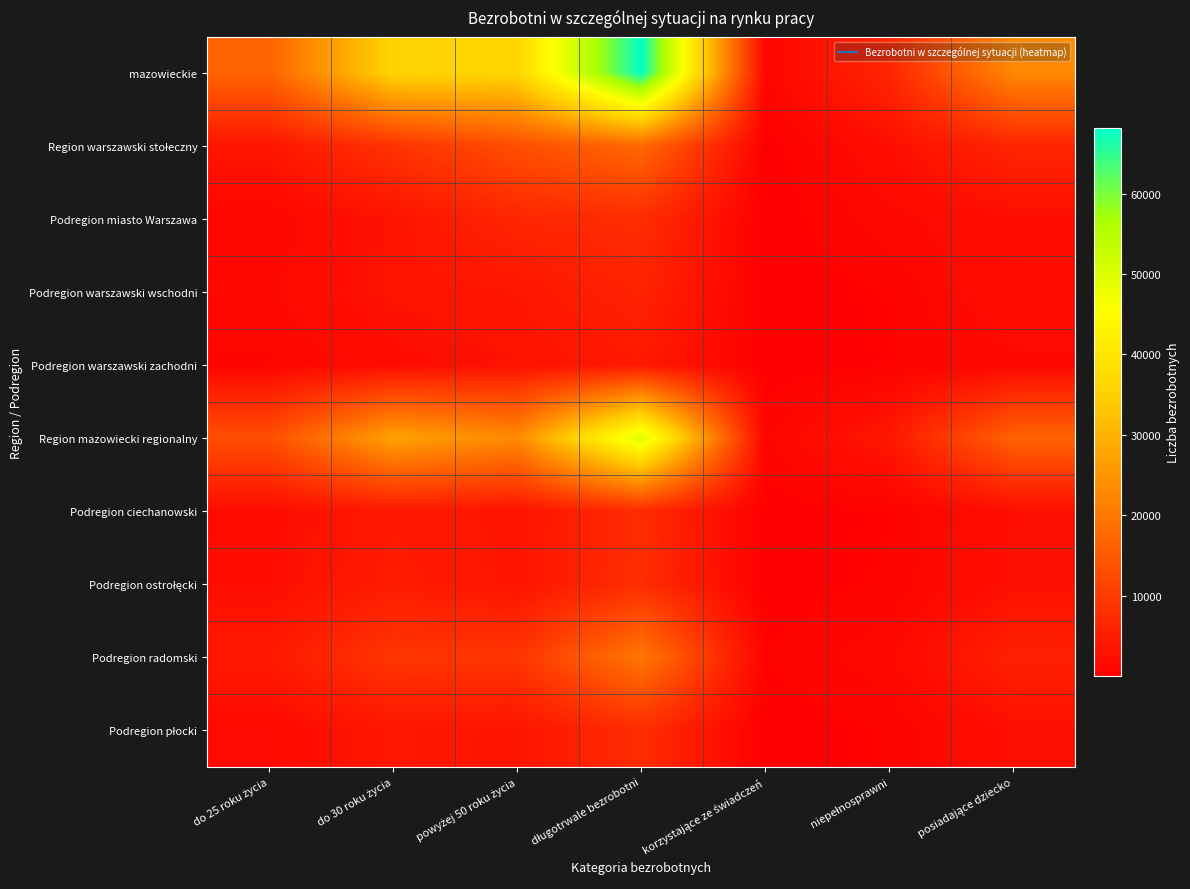

List the series in order of their peak value, lowest first.

Podregion warszawski zachodni, Podregion warszawski wschodni, Podregion ciechanowski, Podregion miasto Warszawa, Podregion płocki, Podregion ostrołęcki, Region warszawski stołeczny, Podregion radomski, Region mazowiecki regionalny, mazowieckie